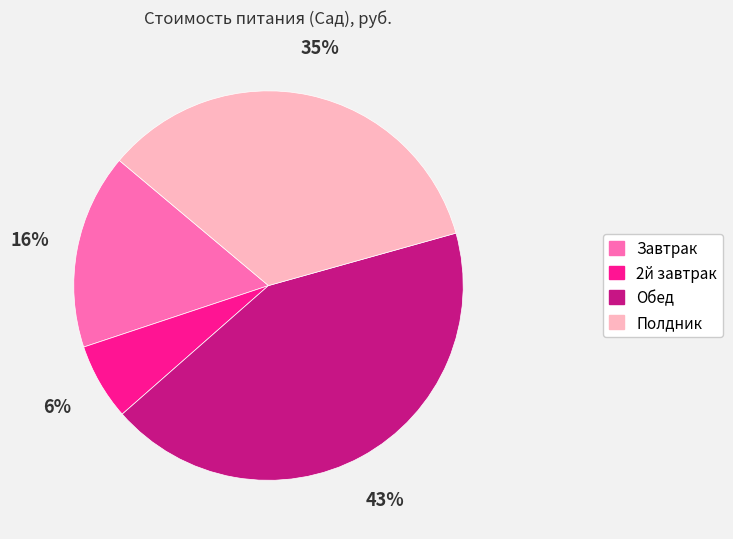

Count the number of slices in the pie.

4